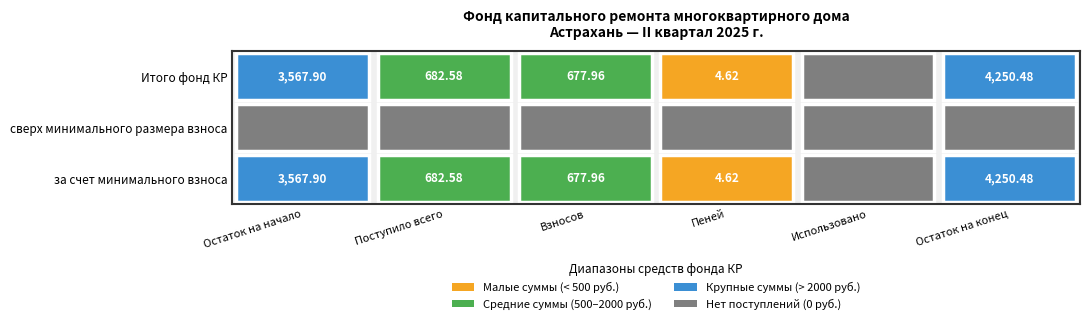

Reading left to right, list all the values displayed in this chart.

Остаток на начало: 3567.9	0.0	3567.9
Поступило всего: 682.6	0.0	682.6
Взносов: 678.0	0.0	678.0
Пеней: 4.6	0.0	4.6
Использовано: 0.0	0.0	0.0
Остаток на конец: 4250.5	0.0	4250.5